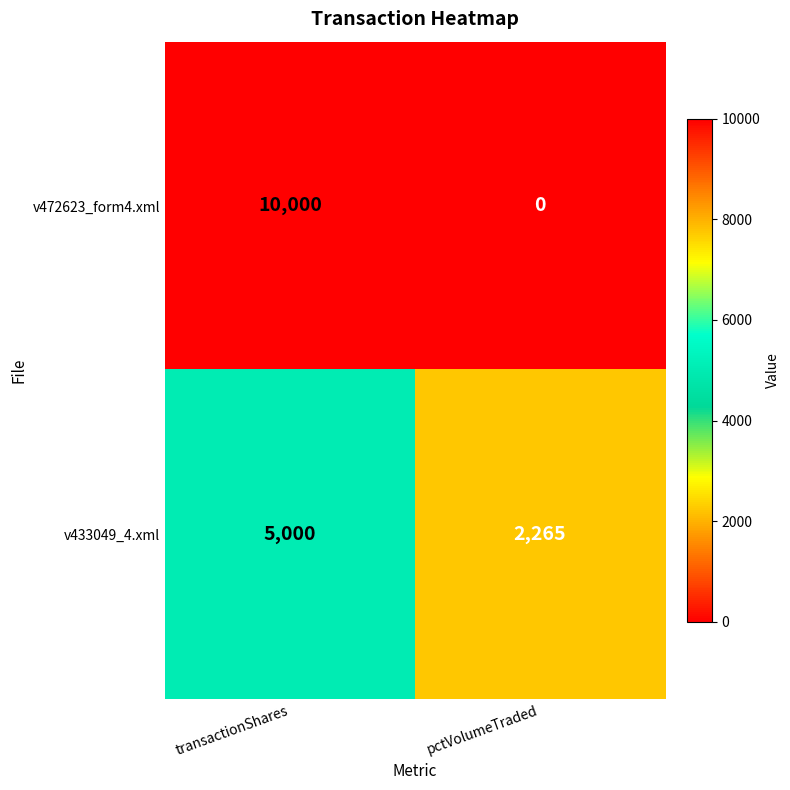

Rank the series at transactionShares from lowest to highest value.

v433049_4.xml, v472623_form4.xml